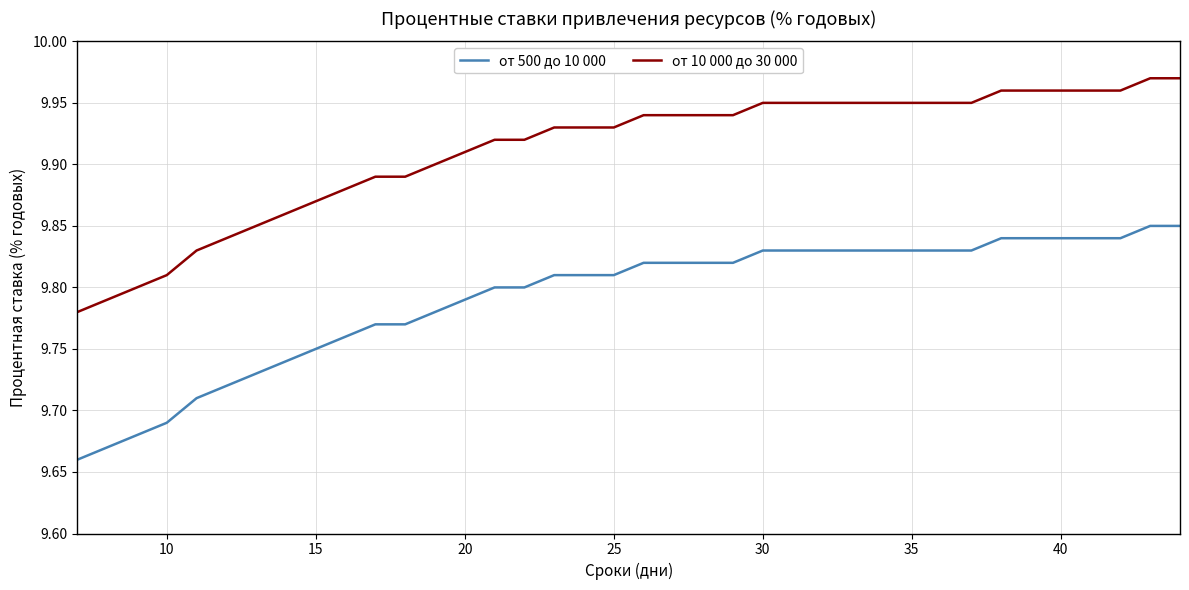

How many lines are shown in the chart?

2